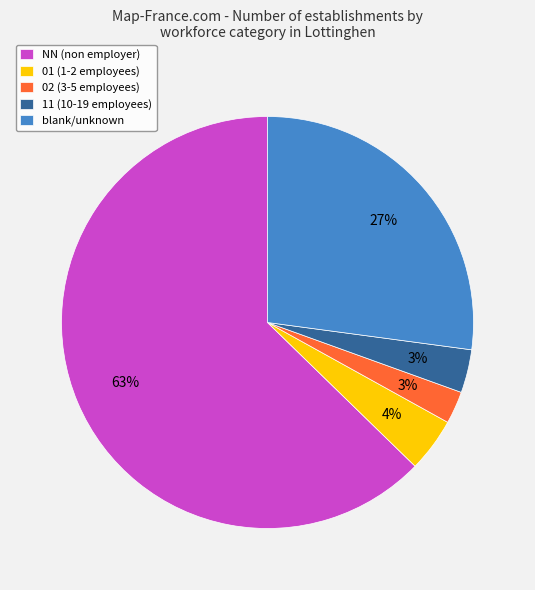

The blank/unknown slice represents 27% of the pie. True or false?

True